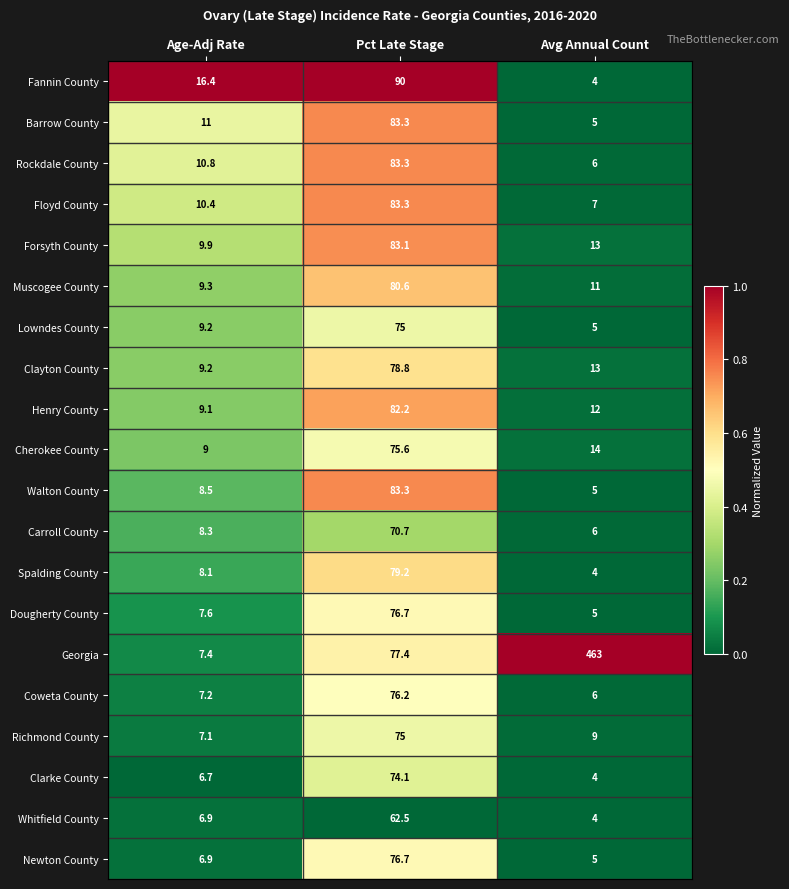

Which series has the largest total across all categories?

Georgia